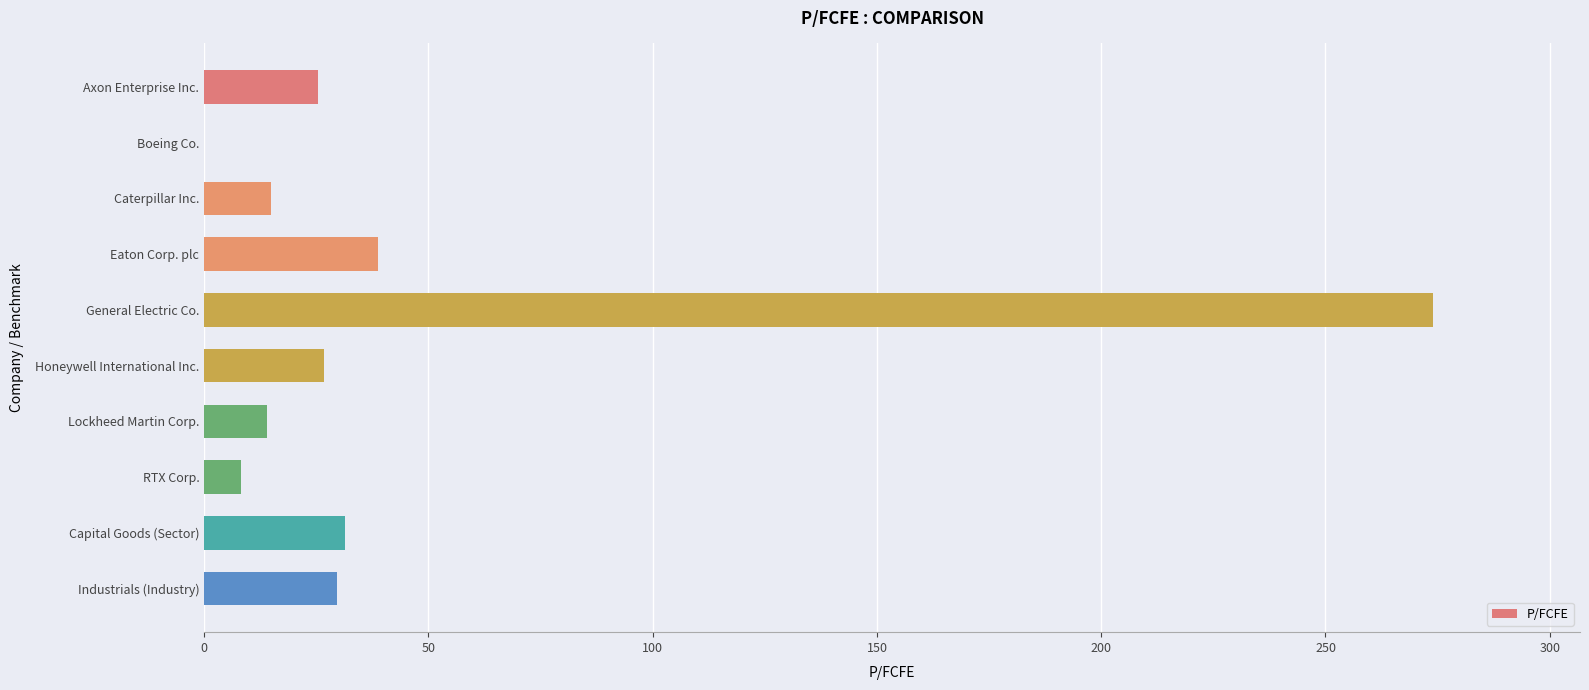

What is the sum of the values at Industrials (Industry) and Axon Enterprise Inc.?

55.1